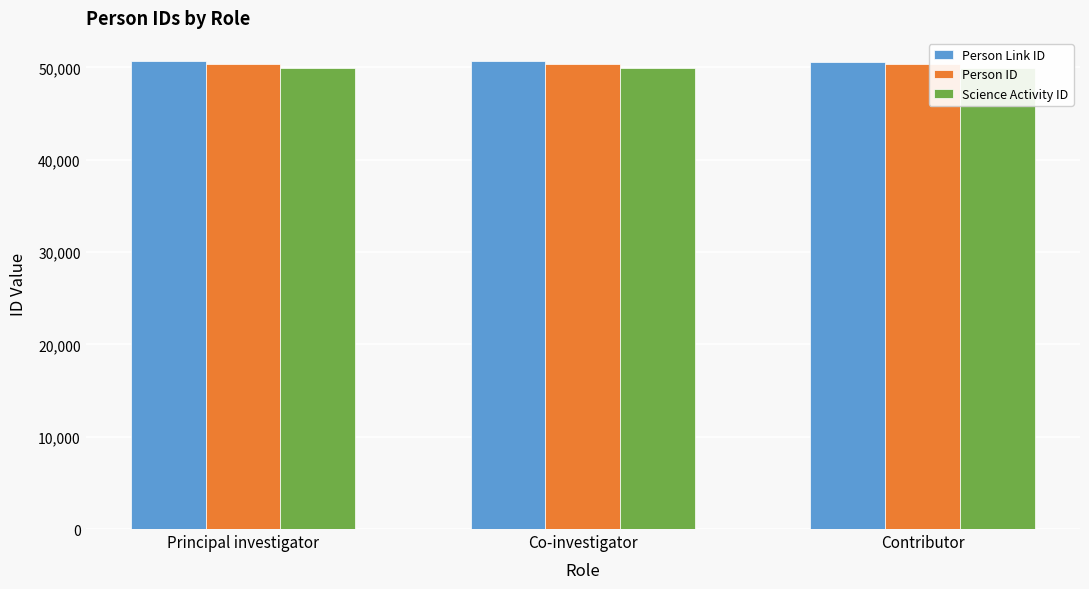

The value of Person ID at Co-investigator is 50355.0. True or false?

True